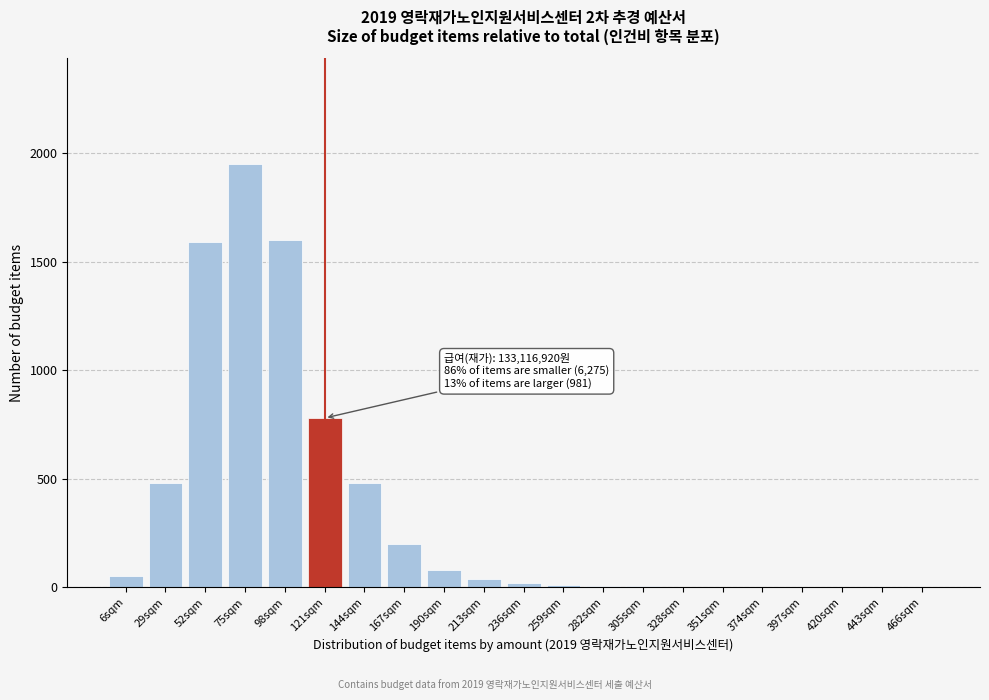

What is the greatest value displayed?

1950